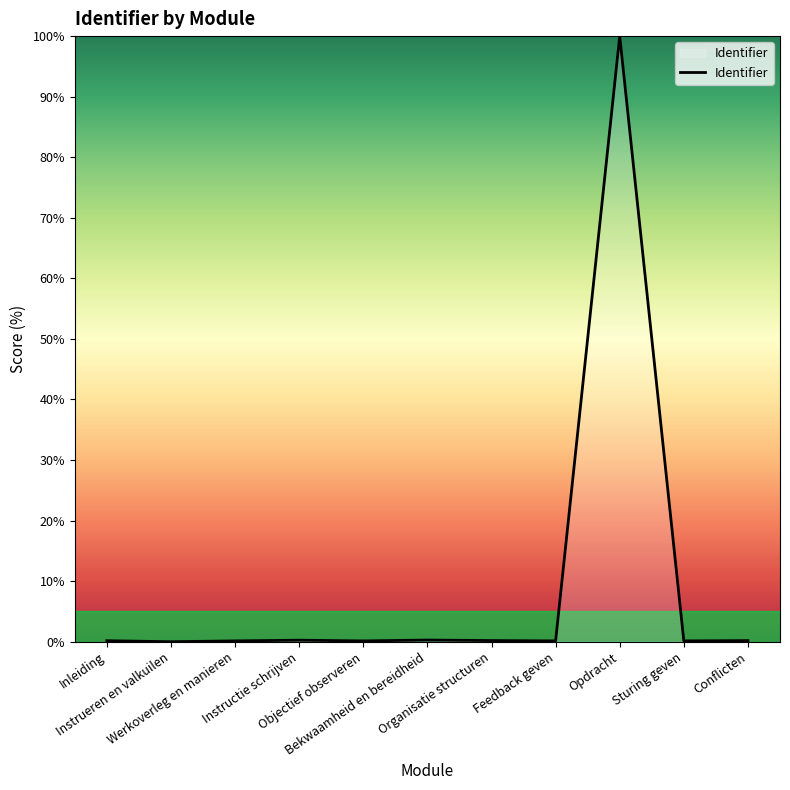

What is the difference between the maximum and minimum values?

100.0